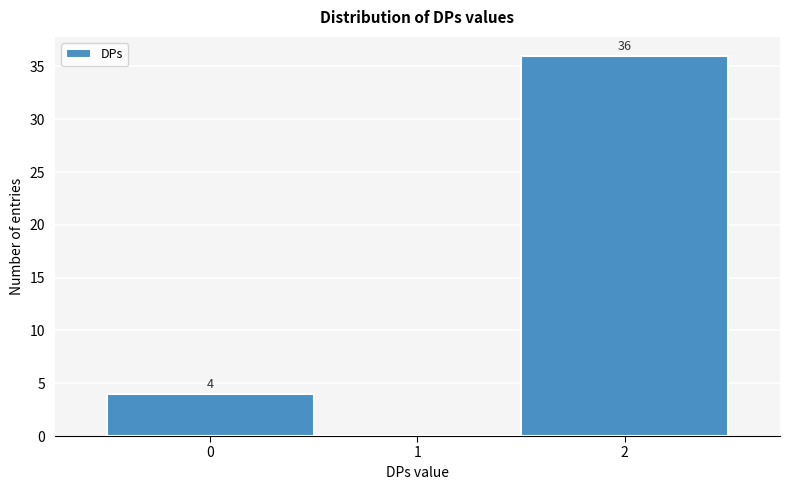

Which range on the x-axis has the tallest bar?

1.5 to 2.5